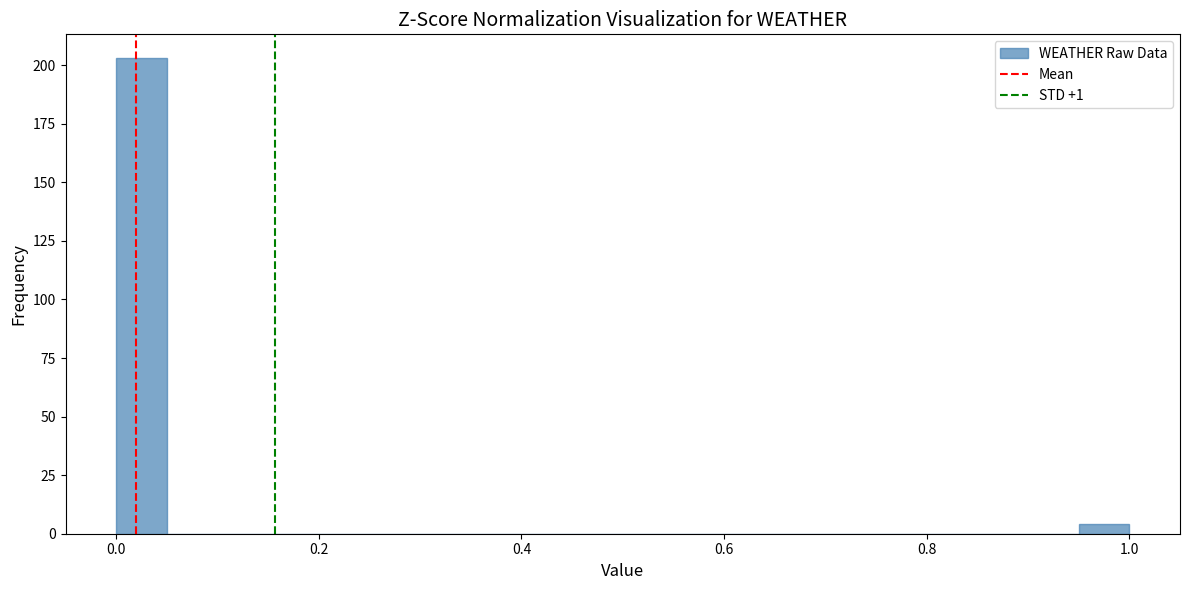

Around what value on the x-axis is the tallest bar? Give the approximate position of its centre, as read against the axis.

0.02